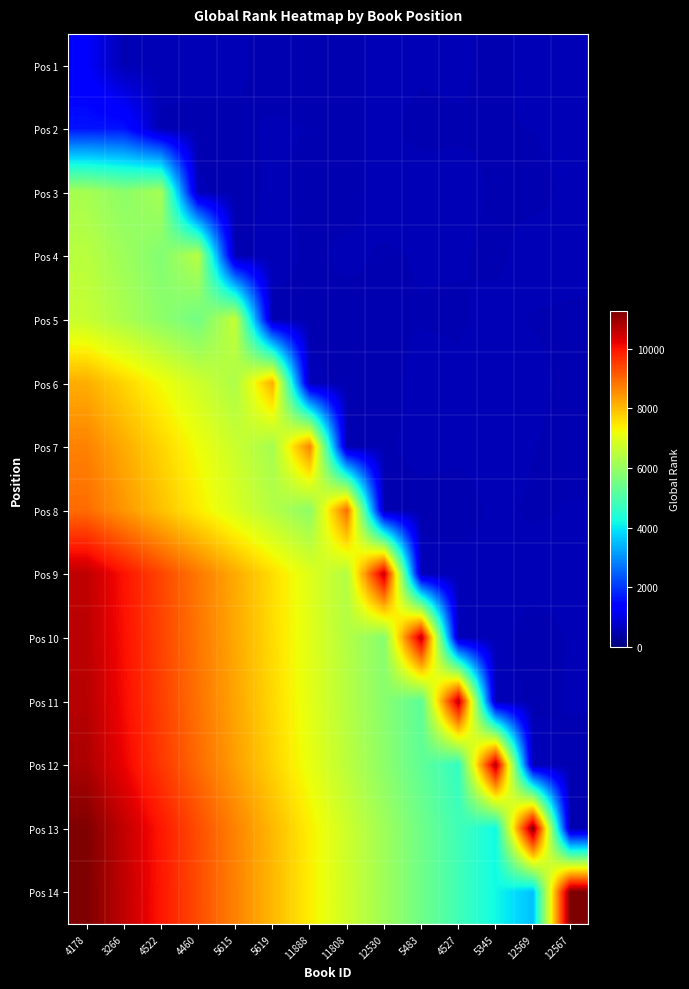

Reading left to right, transcribe all the data shown in this chart.

Pos 1: 4178=1263.0	3266=523.5	4522=559.7	4460=545.9	5615=537.6	5619=509.8	11888=509.8	11808=503.6	12530=554.4	5483=537.7	4527=544.4	5345=501.3	12569=560.9	12567=552.2
Pos 2: 4178=1607.0	3266=1607.0	4522=511.4	4460=511.5	5615=519.1	5619=532.9	11888=527.1	11808=518.3	12530=538.4	5483=508.8	4527=518.3	5345=523.0	12569=528.6	12567=549.3
Pos 3: 4178=6214.0	3266=5858.9	4522=6214.0	4460=537.2	5615=502.9	5619=538.1	11888=510.7	11808=504.1	12530=559.5	5483=560.6	4527=550.7	5345=519.1	12569=506.1	12567=542.9
Pos 4: 4178=6458.0	3266=6089.0	4522=5719.9	4460=6458.0	5615=502.2	5619=557.1	11888=516.2	11808=541.6	12530=519.6	5483=532.6	4527=534.3	5345=511.6	12569=560.8	12567=548.6
Pos 5: 4178=6645.0	3266=6265.3	4522=5885.6	4460=5505.9	5615=6645.0	5619=505.6	11888=512.3	11808=502.8	12530=520.4	5483=524.4	4527=517.0	5345=552.0	12569=522.4	12567=517.6
Pos 6: 4178=8156.0	3266=7689.9	4522=7223.9	4460=6757.8	5615=6291.8	5619=8156.0	11888=548.5	11808=512.5	12530=500.3	5483=551.2	4527=544.4	5345=545.7	12569=548.4	12567=504.6
Pos 7: 4178=8679.0	3266=8183.1	4522=7687.1	4460=7191.2	5615=6695.2	5619=6199.3	11888=8679.0	11808=519.5	12530=520.4	5483=545.8	4527=540.0	5345=555.7	12569=529.6	12567=507.5
Pos 8: 4178=8946.0	3266=8434.8	4522=7923.6	4460=7412.4	5615=6901.2	5619=6390.0	11888=5878.8	11808=8946.0	12530=501.6	5483=506.8	4527=502.0	5345=539.9	12569=519.7	12567=531.9
Pos 9: 4178=10619.0	3266=10012.2	4522=9405.4	4460=8798.6	5615=8191.8	5619=7585.0	11888=6978.2	11808=6371.4	12530=10619.0	5483=558.3	4527=550.7	5345=539.7	12569=554.7	12567=550.4
Pos 10: 4178=10654.0	3266=10045.2	4522=9436.4	4460=8827.6	5615=8218.8	5619=7610.0	11888=7001.2	11808=6392.4	12530=5783.6	5483=10654.0	4527=551.3	5345=554.0	12569=500.4	12567=532.0
Pos 11: 4178=10702.0	3266=10090.5	4522=9478.9	4460=8867.4	5615=8255.8	5619=7644.3	11888=7032.7	11808=6421.2	12530=5809.7	5483=5198.1	4527=10702.0	5345=560.4	12569=515.8	12567=531.2
Pos 12: 4178=10812.0	3266=10194.2	4522=9576.3	4460=8958.5	5615=8340.7	5619=7722.9	11888=7105.0	11808=6487.2	12530=5869.4	5483=5251.5	4527=4633.7	5345=10812.0	12569=561.8	12567=515.2
Pos 13: 4178=11233.0	3266=10591.1	4522=9949.2	4460=9307.3	5615=8665.5	5619=8023.6	11888=7381.7	11808=6739.8	12530=6097.9	5483=5456.0	4527=4814.1	5345=4172.3	12569=11233.0	12567=502.6
Pos 14: 4178=11255.0	3266=10611.9	4522=9968.7	4460=9325.6	5615=8682.4	5619=8039.3	11888=7396.1	11808=6753.0	12530=6109.9	5483=5466.7	4527=4823.6	5345=4180.4	12569=3537.3	12567=11255.0